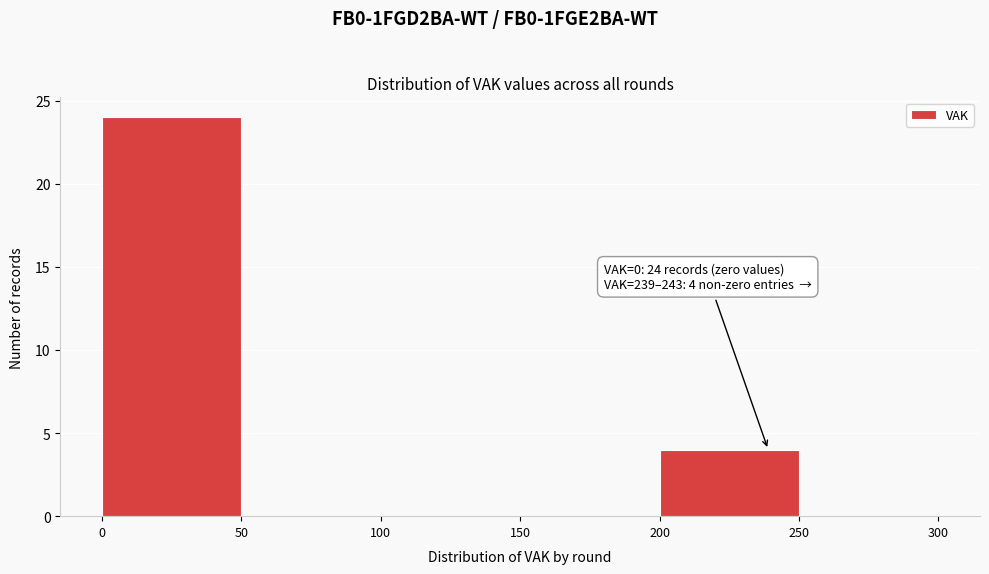

Over which range of the x-axis is the bar tallest?

0 to 50